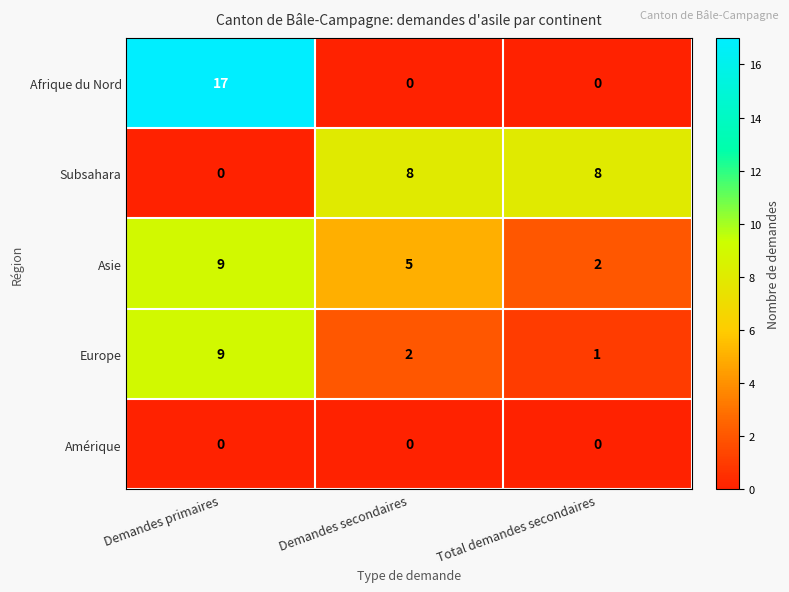

Count the Europe values in the range 1 to 9.

3